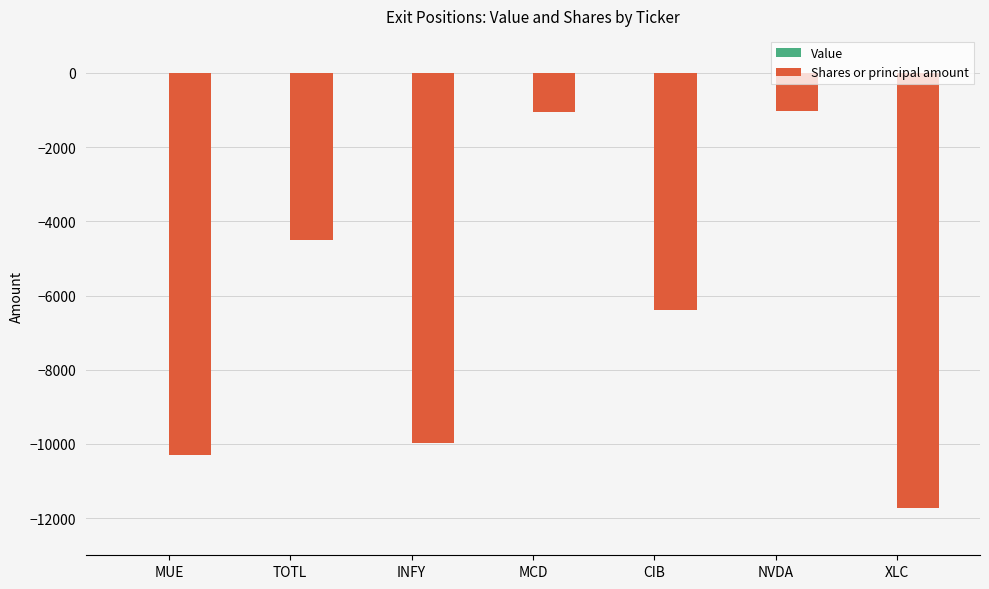

How many bars are there in total?

7